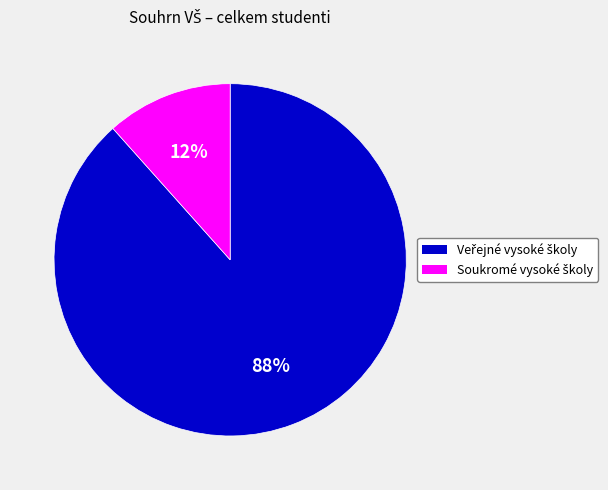

Does any single category account for the majority?

Yes